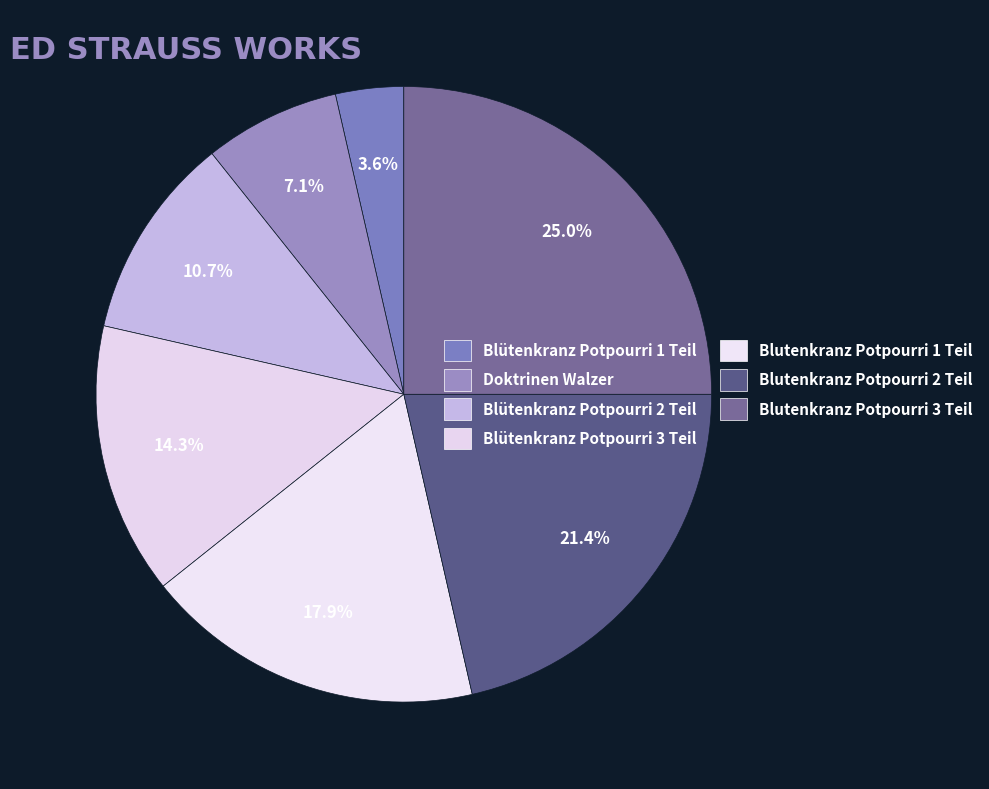

How many segments does this pie chart have?

7